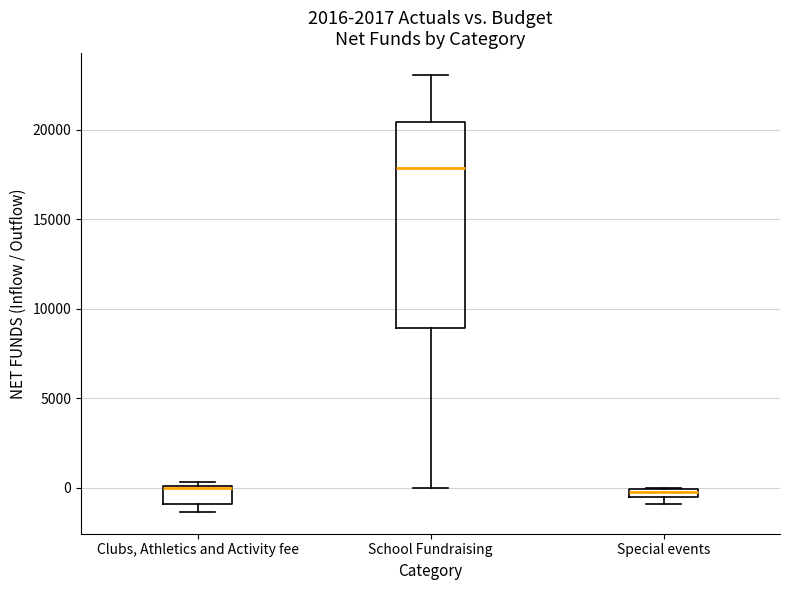

Where is the upper edge of the box for Clubs, Athletics and Activity fee on the y-axis? The values are not printed on the chart, so give them approximately, as read against the axis.

0